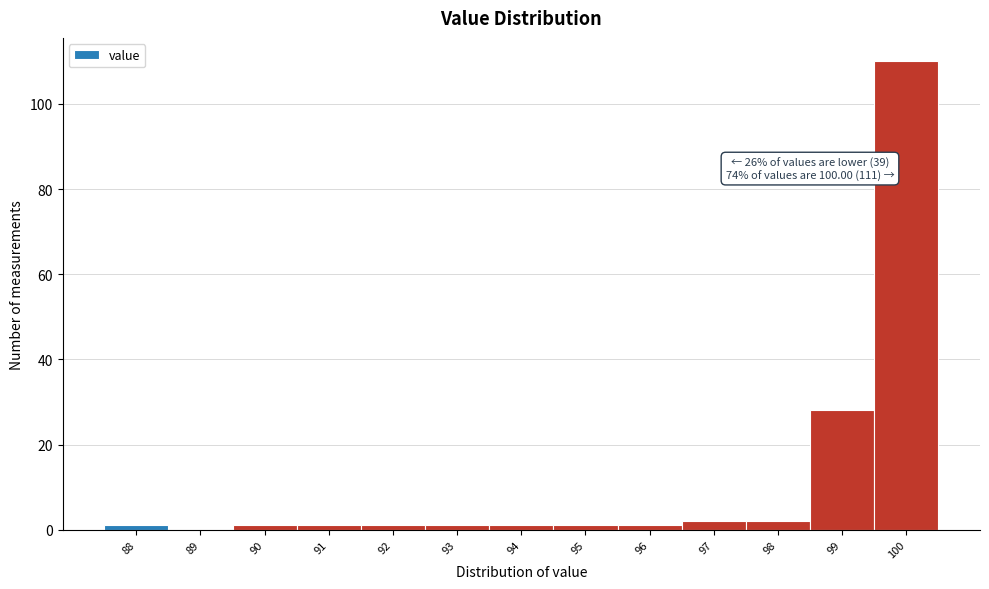

Reading right to left, list all the values displayed in this chart.

100=110	99=28	98=2	97=2	96=1	95=1	94=1	93=1	92=1	91=1	90=1	89=0	88=1